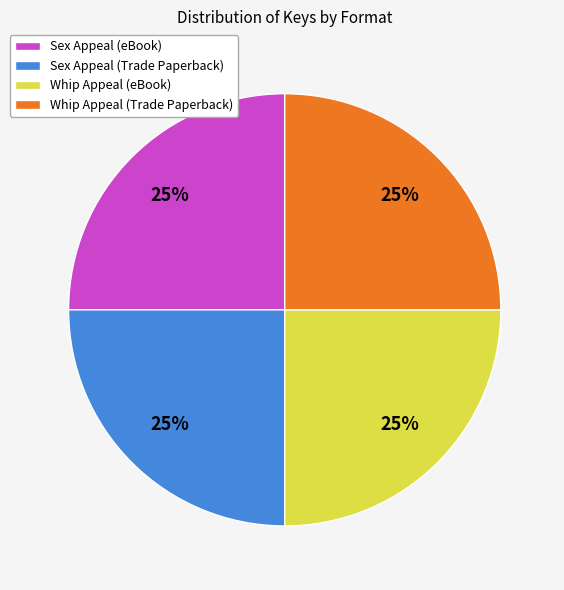

To the nearest percent, what is the average slice percentage?

25%